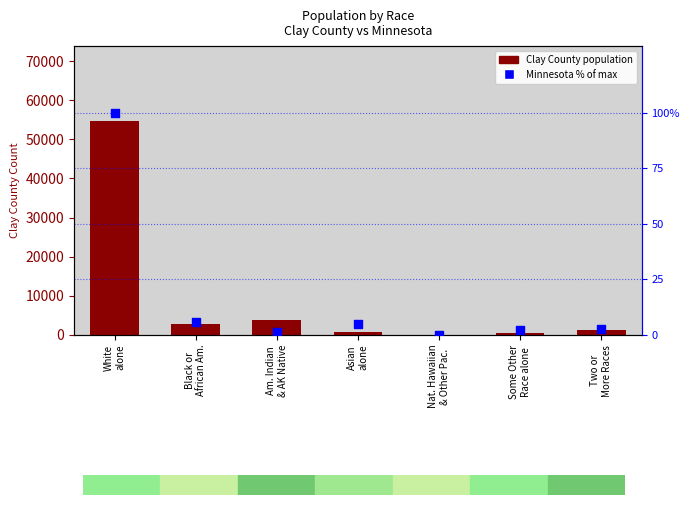

Which series contains the lowest Y value?

Minnesota % of max